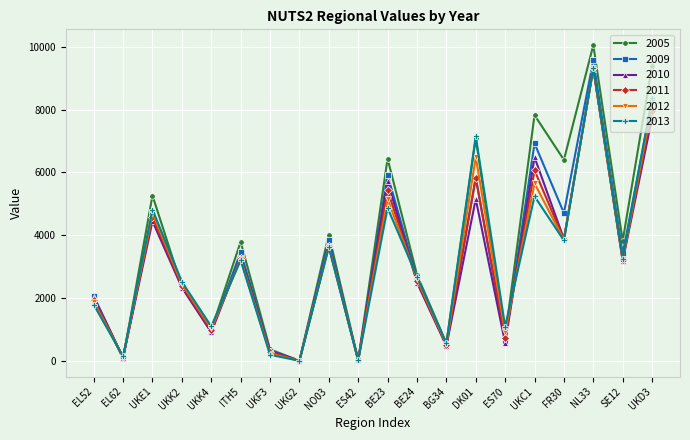

How many values in the 2012 series are below 3231?

10